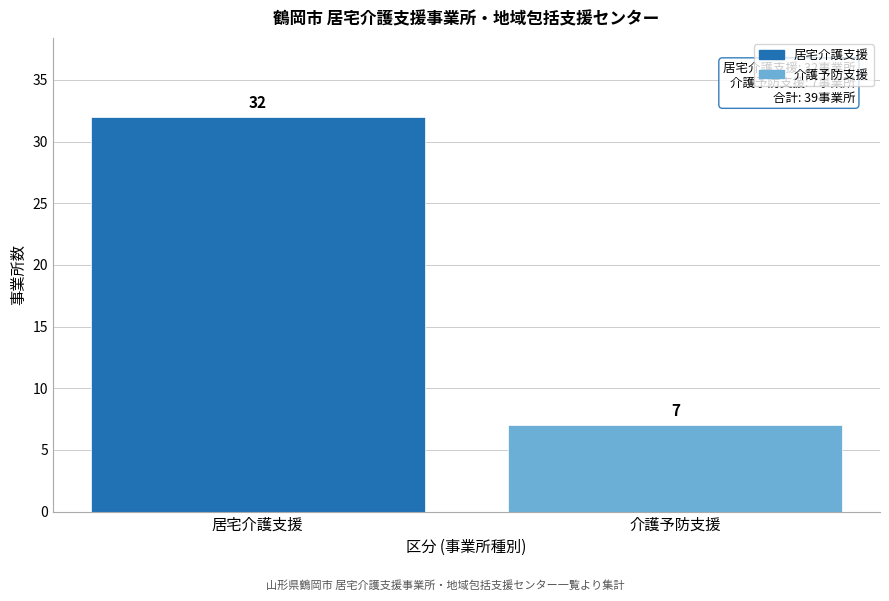

Reading left to right, list all the values displayed in this chart.

居宅介護支援=32	介護予防支援=7